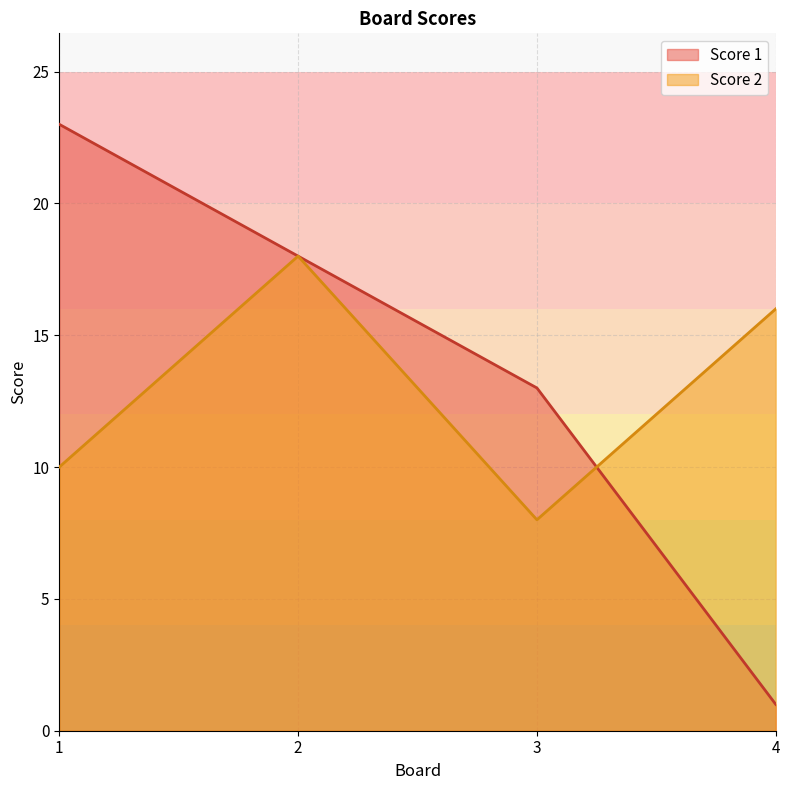

How many series are shown in this chart?

2